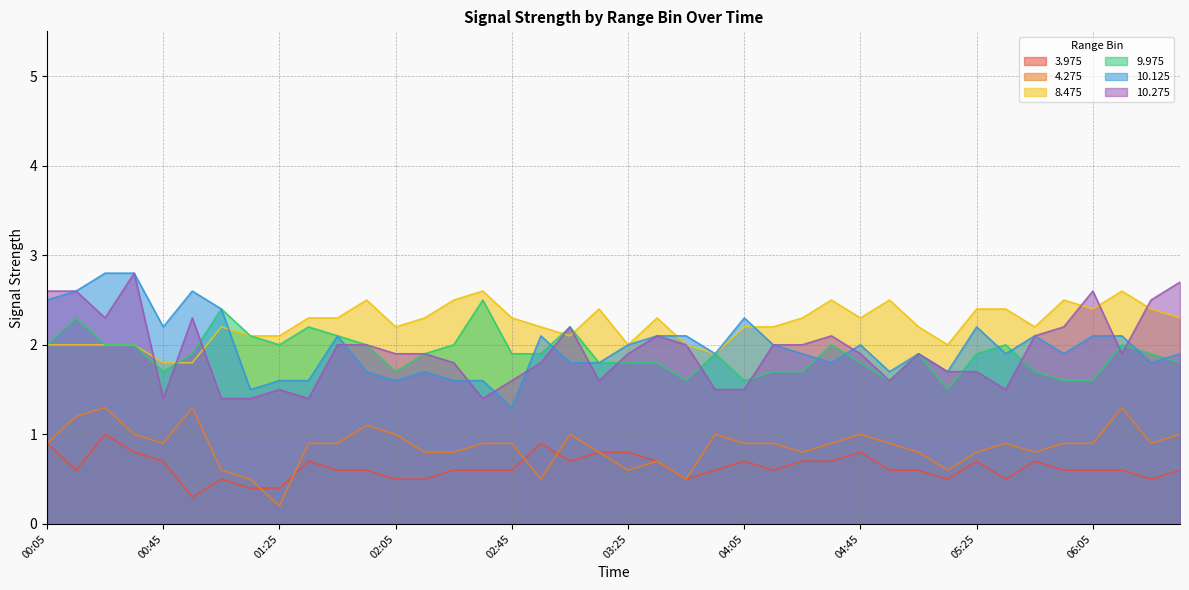

How many  9.975 values are between 1 and 2?

33